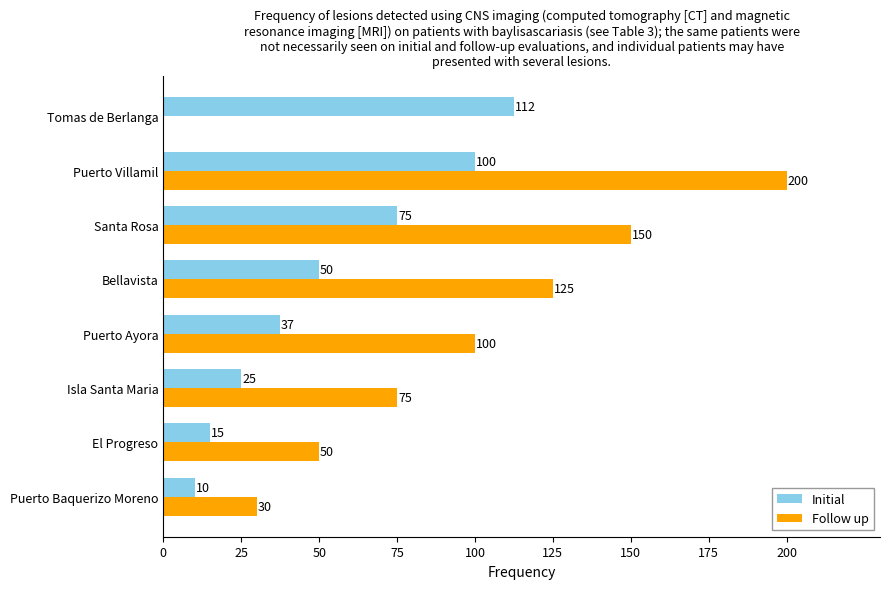

Where is Follow up nearest to the value 100?

Puerto Ayora